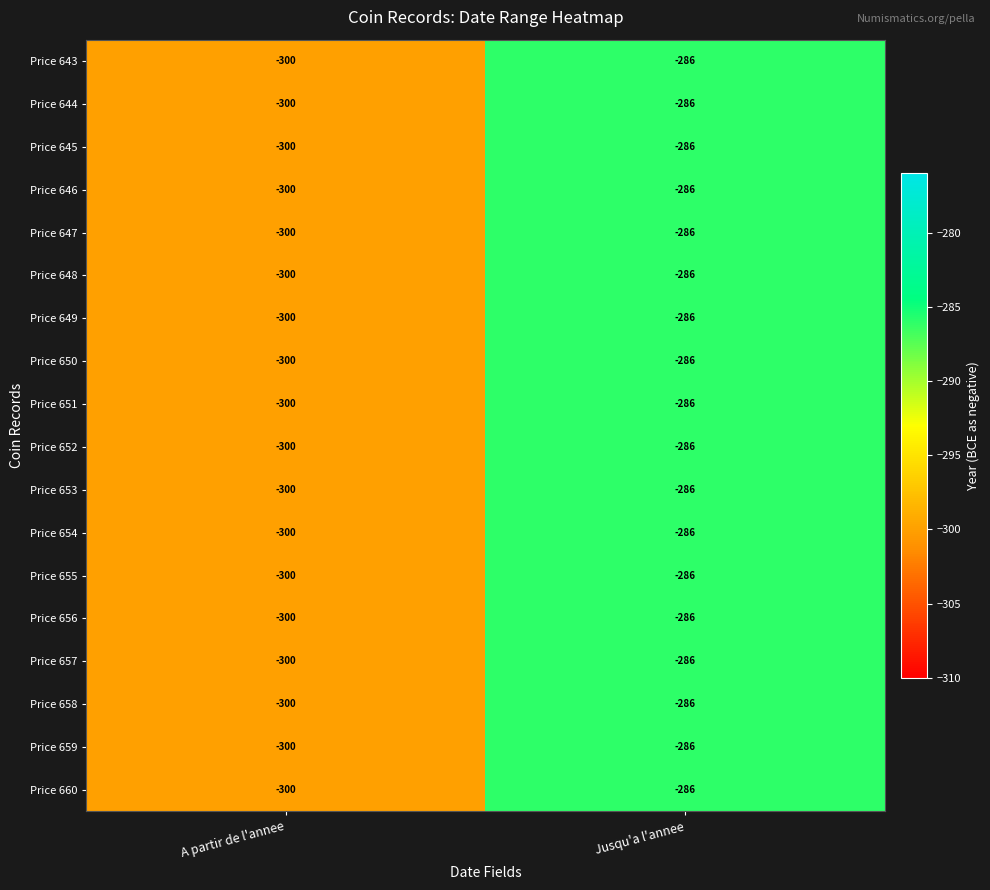

List the labels in order of Price 653 value, largest first.

Jusqu'a l'annee, A partir de l'annee